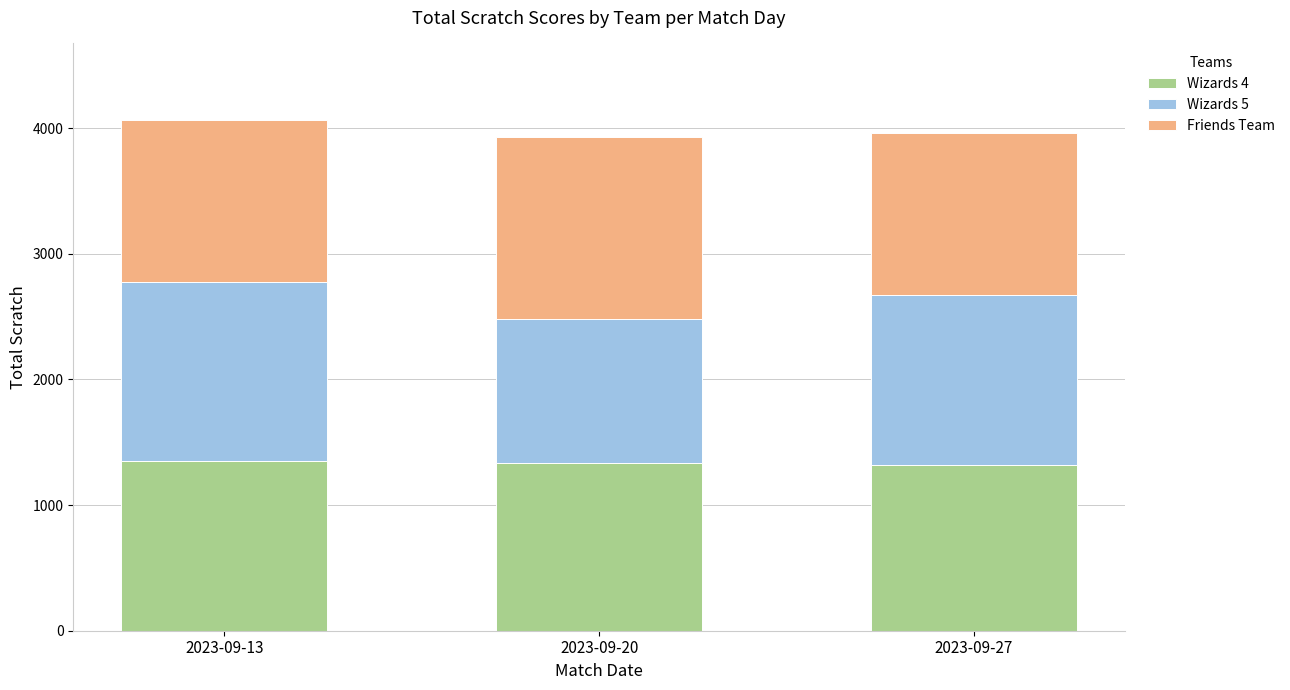

What is the minimum value for Wizards 4?

1321